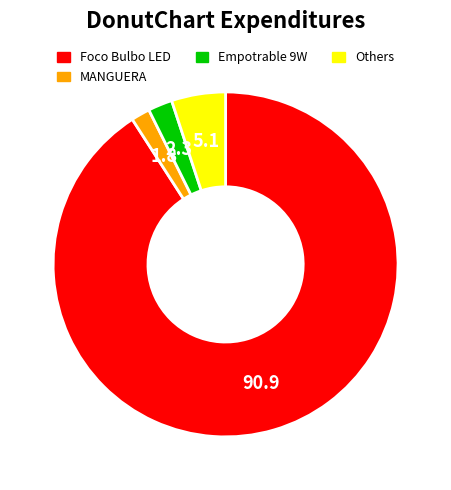

How many segments does this pie chart have?

4